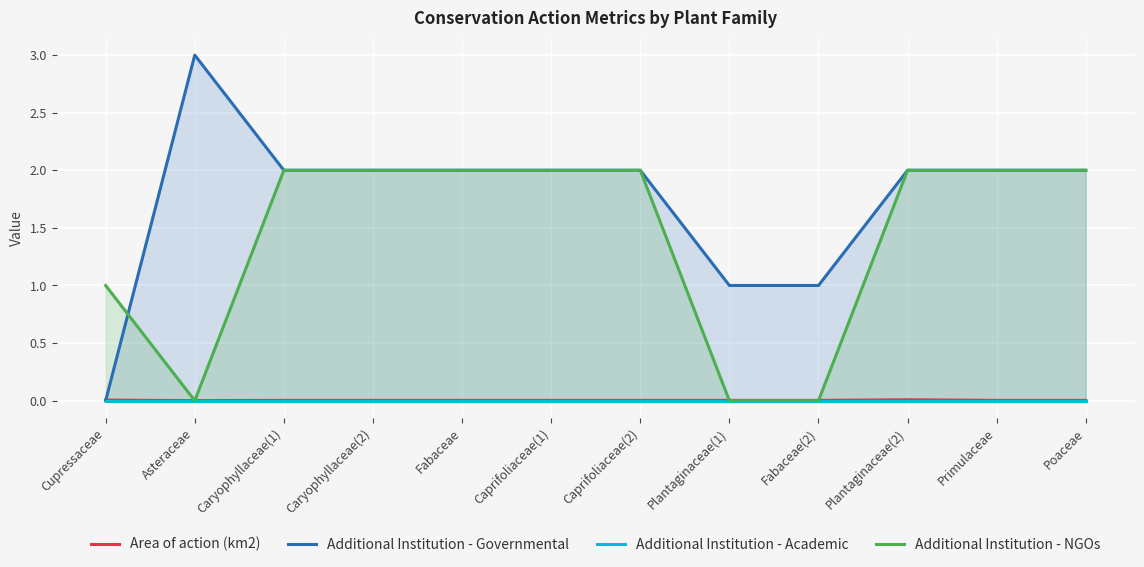

Count the Additional Institution - Governmental values in the range 2 to 3.

9